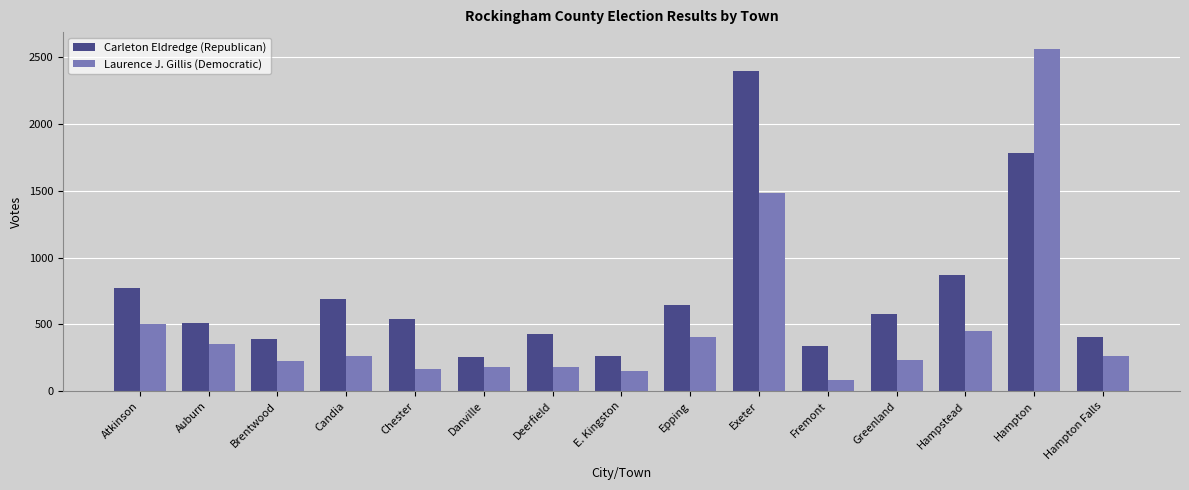

Which series has the largest range (max minus min)?

Laurence J. Gillis (Democratic)